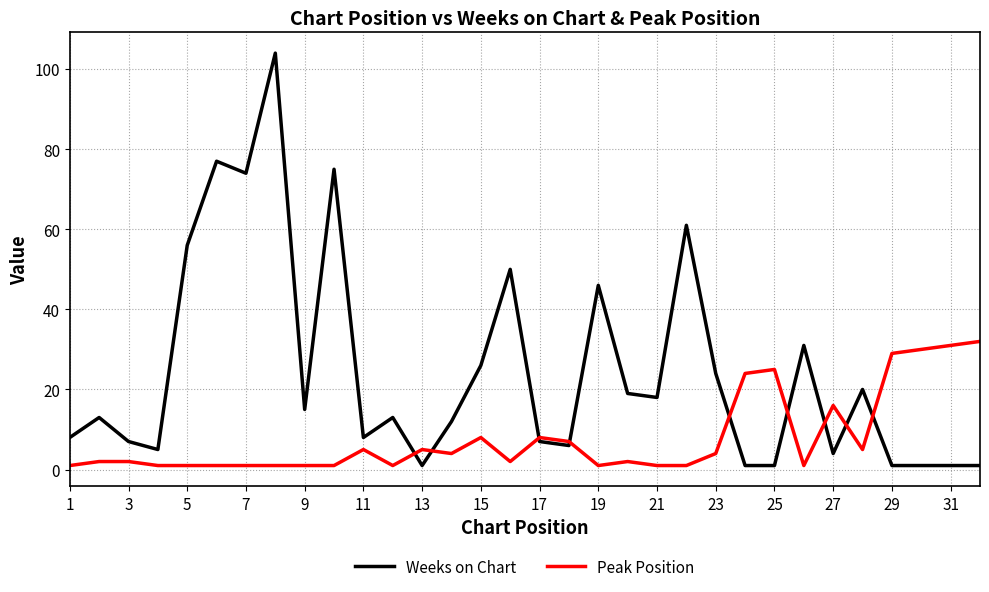

Rank the series by their maximum value, from highest to lowest.

Weeks on Chart, Peak Position